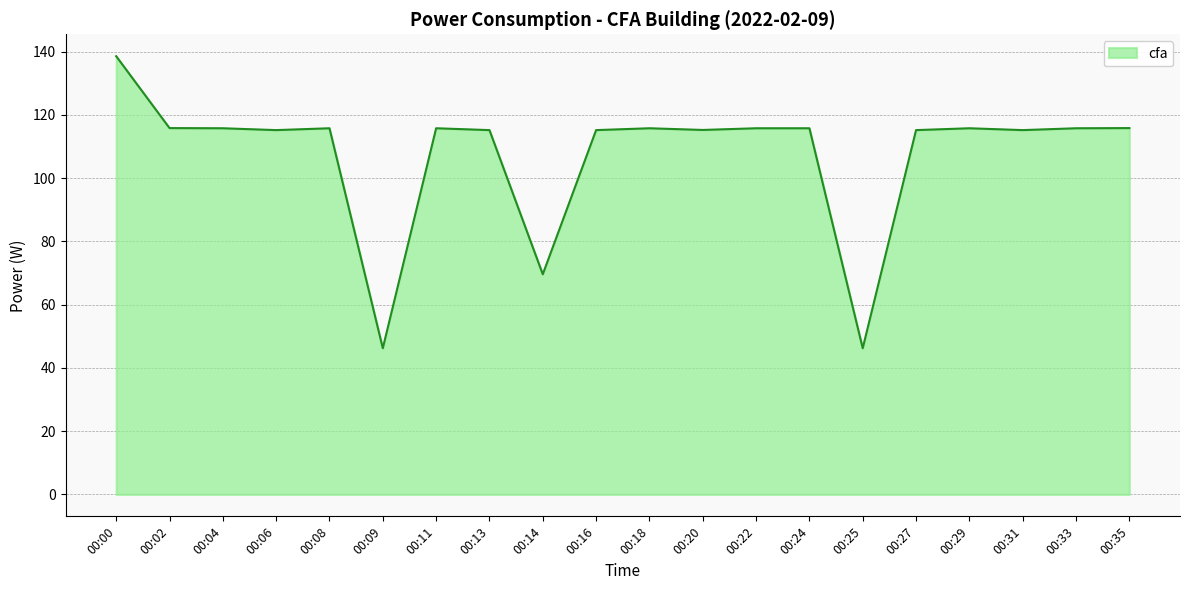

The value at 00:06 is 60.2. True or false?

False